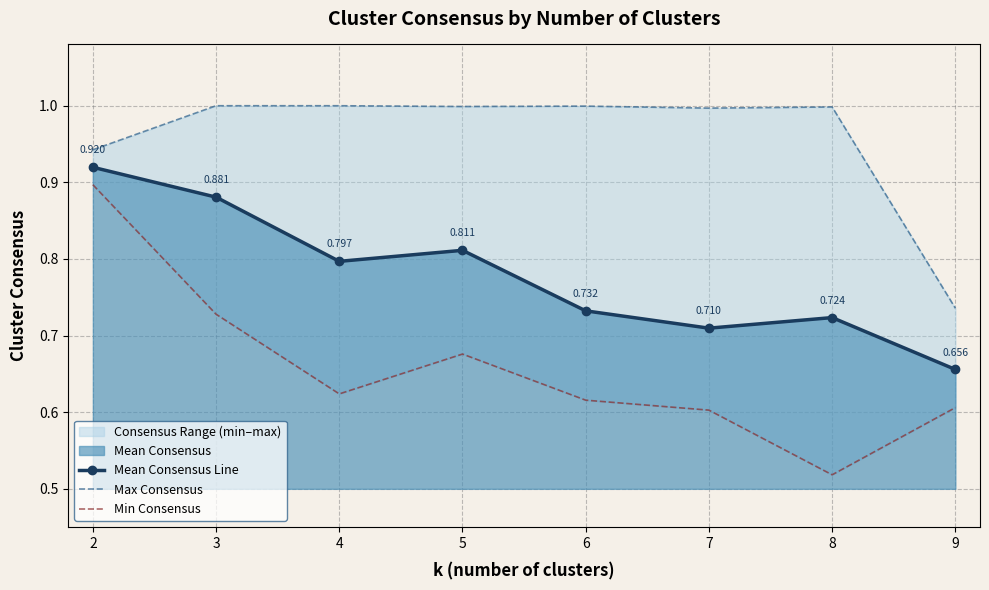

List the series in order of their overall mean, lowest first.

Min Consensus, Mean Consensus Line, Max Consensus